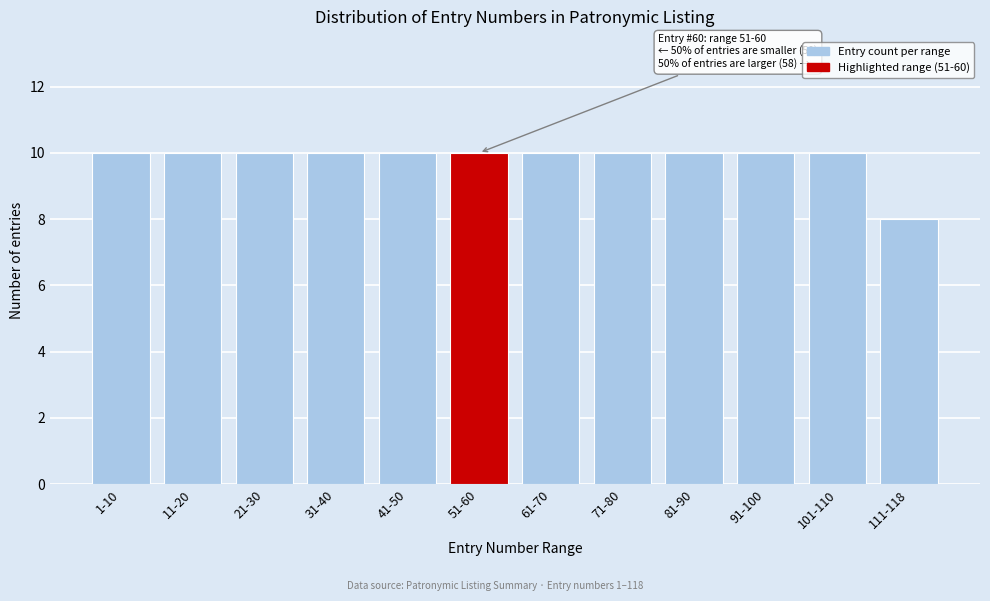

Reading left to right, transcribe all the data shown in this chart.

1-10=10	11-20=10	21-30=10	31-40=10	41-50=10	51-60=10	61-70=10	71-80=10	81-90=10	91-100=10	101-110=10	111-118=8